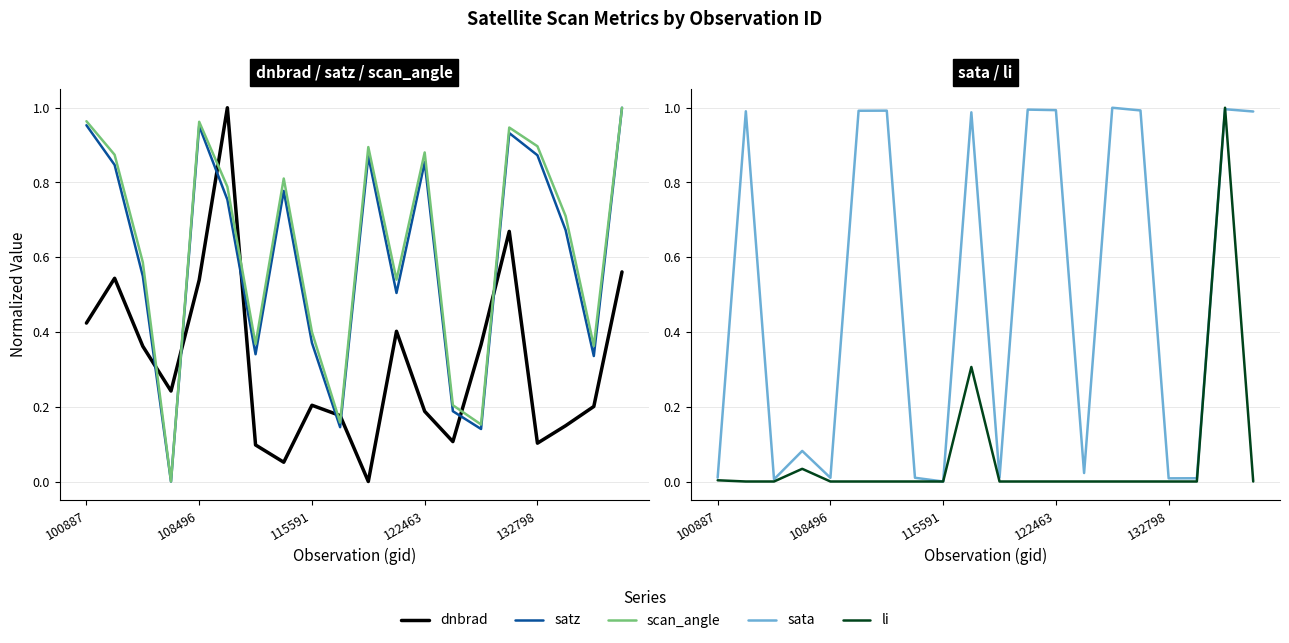

Which series ends up on top after the final intersection of li and dnbrad?

dnbrad